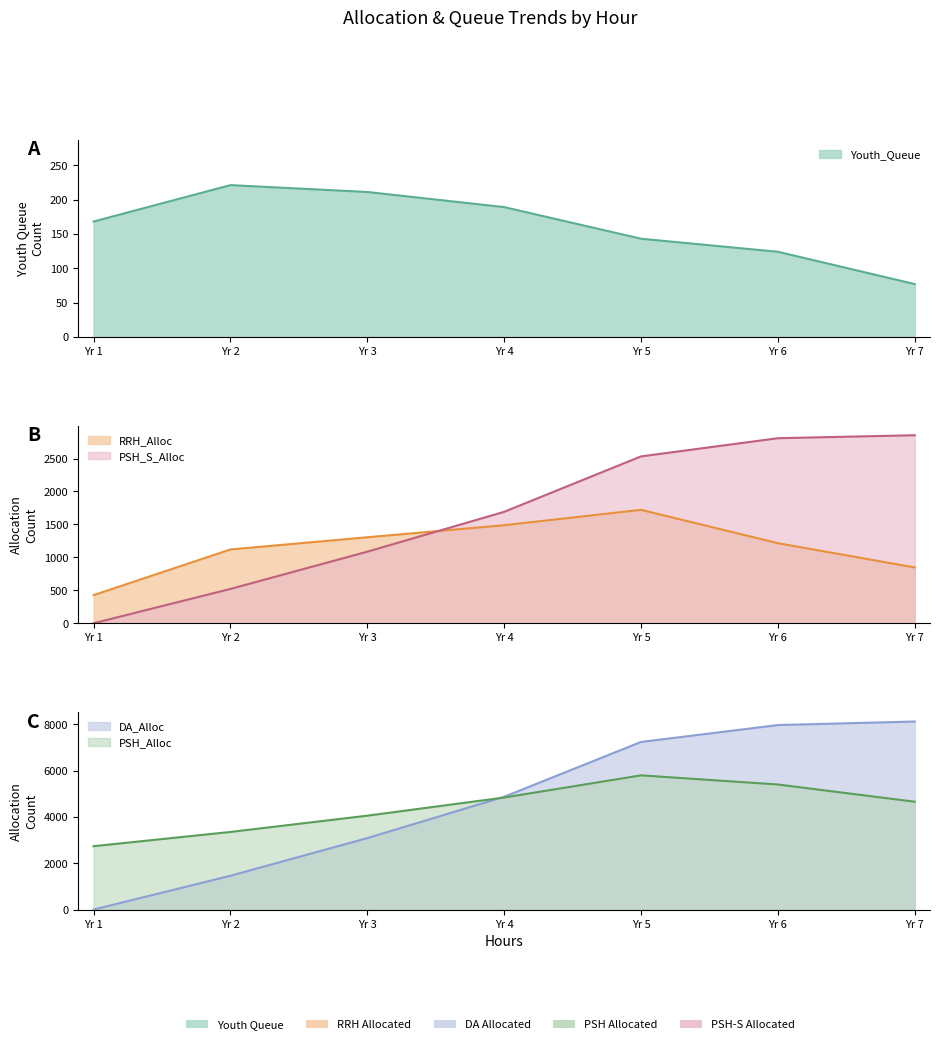

What is the spread (max minus min) of values at Yr 6?

7842